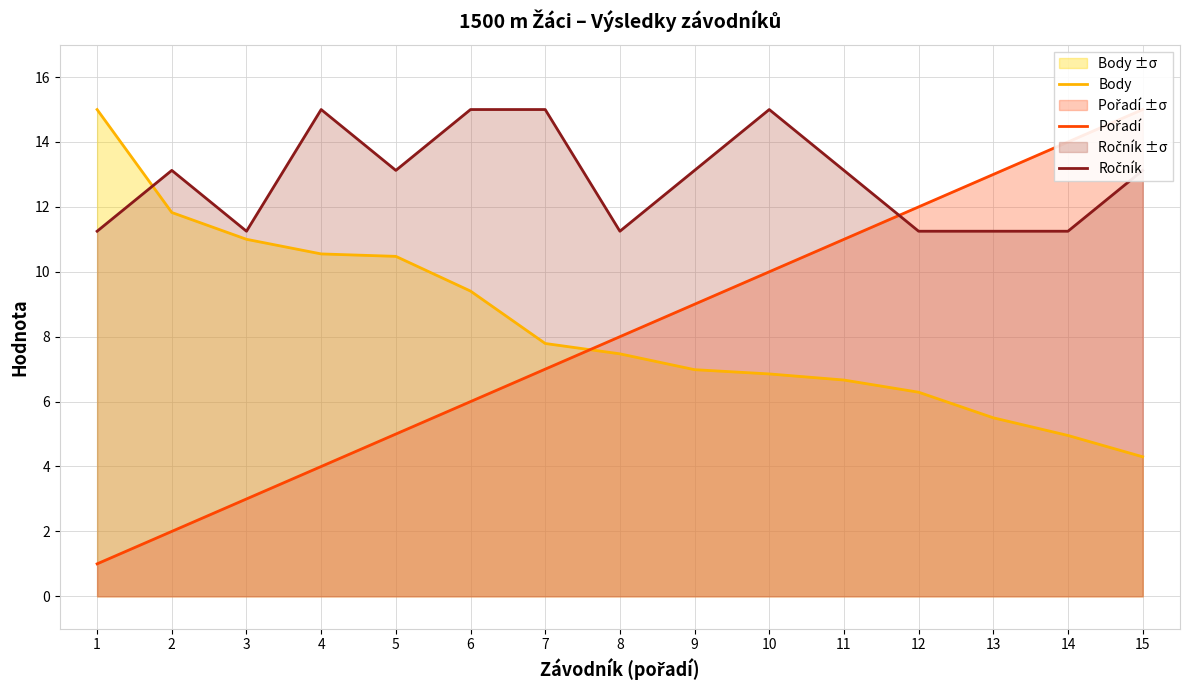

The Pořadí series shows 4.9 at 12. True or false?

False